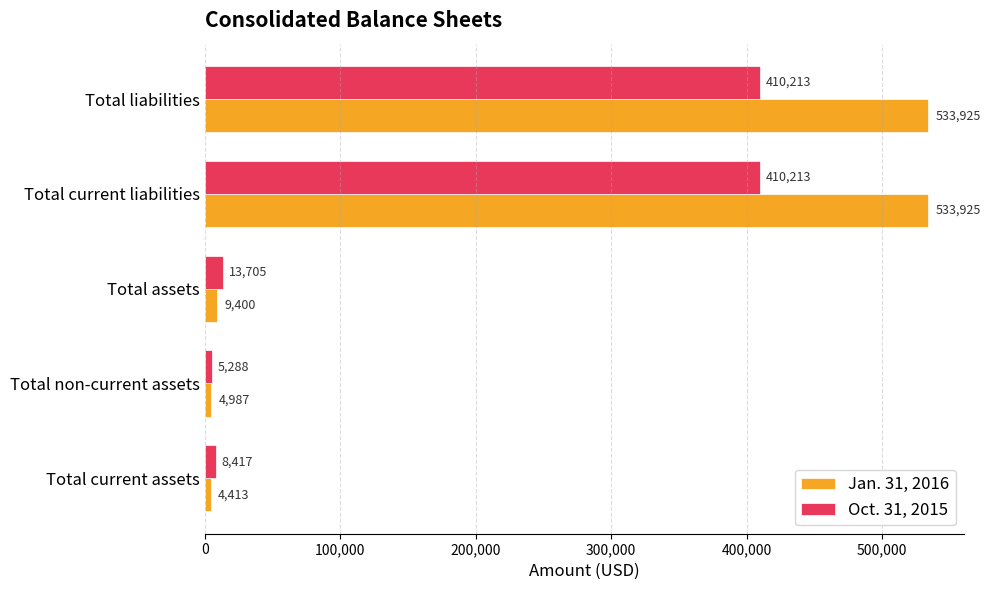

What is the difference between the maximum and second lowest values in the Oct. 31, 2015 series?

401796